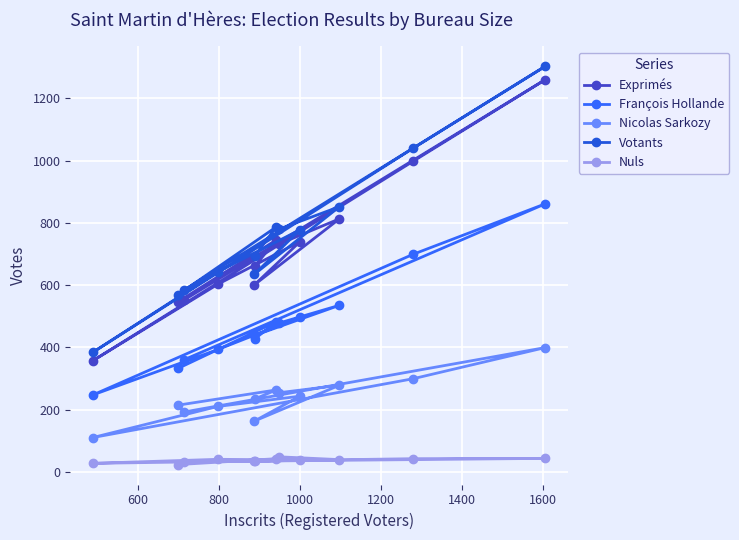

What is the value of the Exprimés point at the 1st from the left?

357